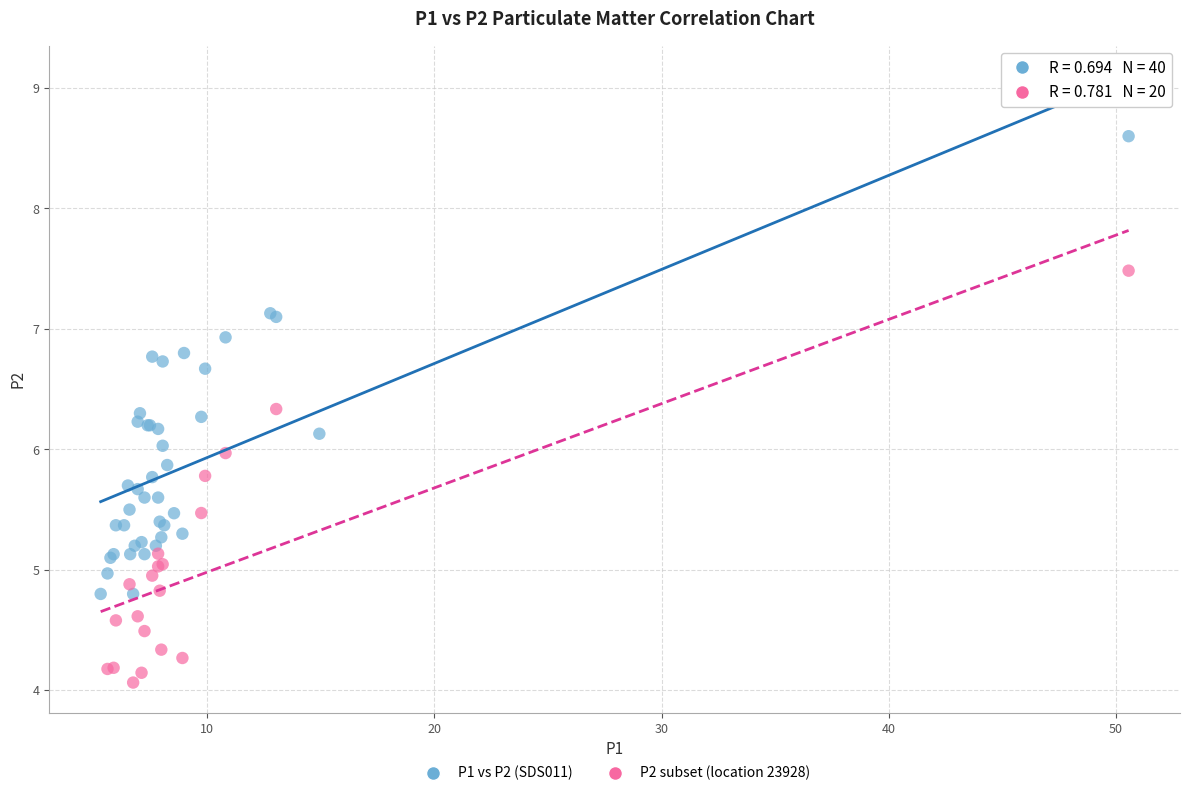

Which series has the largest Y range (max minus min)?

P1 vs P2 (SDS011)